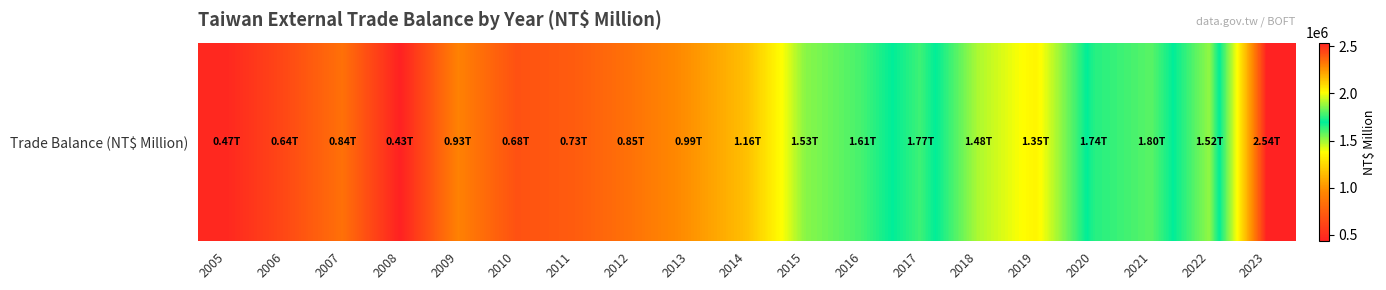

Reading right to left, what are all the values shown in this chart?

2023=2537378	2022=1515793	2021=1804554	2020=1738174	2019=1346538	2018=1481966	2017=1771361	2016=1611262	2015=1525041	2014=1160560	2013=994723	2012=851742	2011=733664	2010=683785	2009=929696	2008=433349	2007=842320	2006=635972	2005=468384